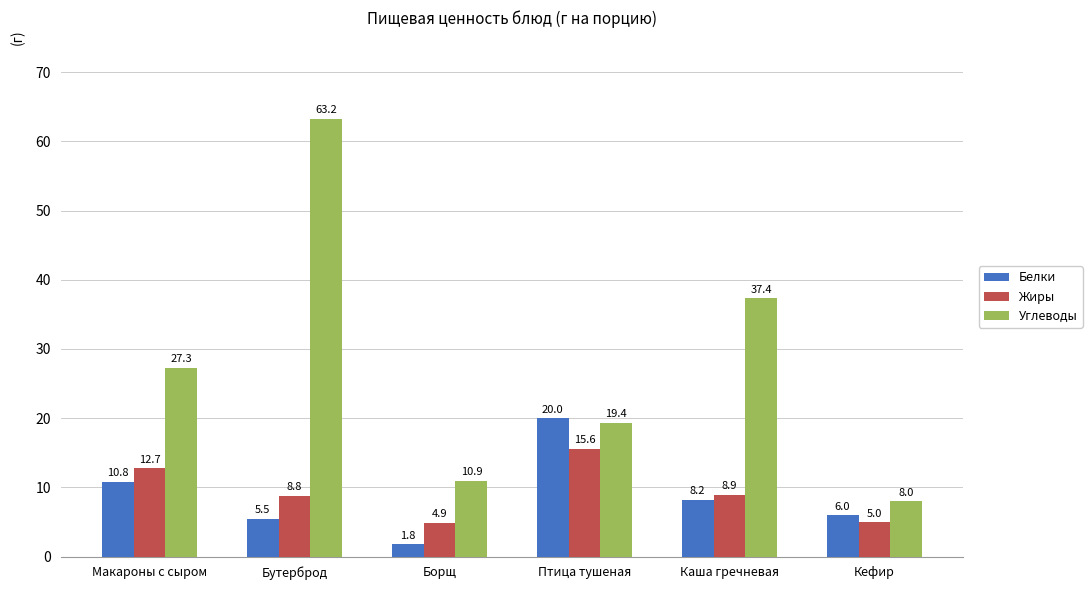

What are all the series names shown in the legend?

Белки, Жиры, Углеводы